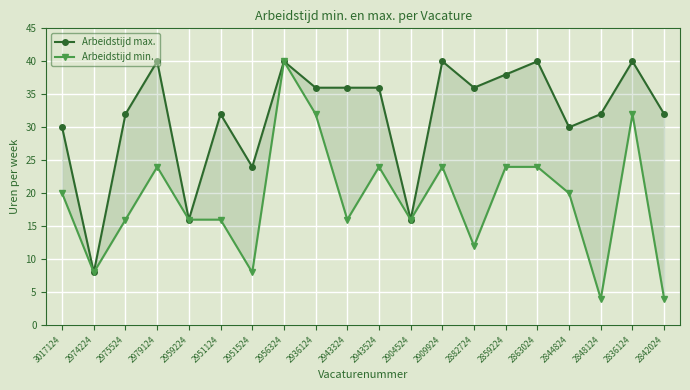

How many distinct data groups are displayed?

2